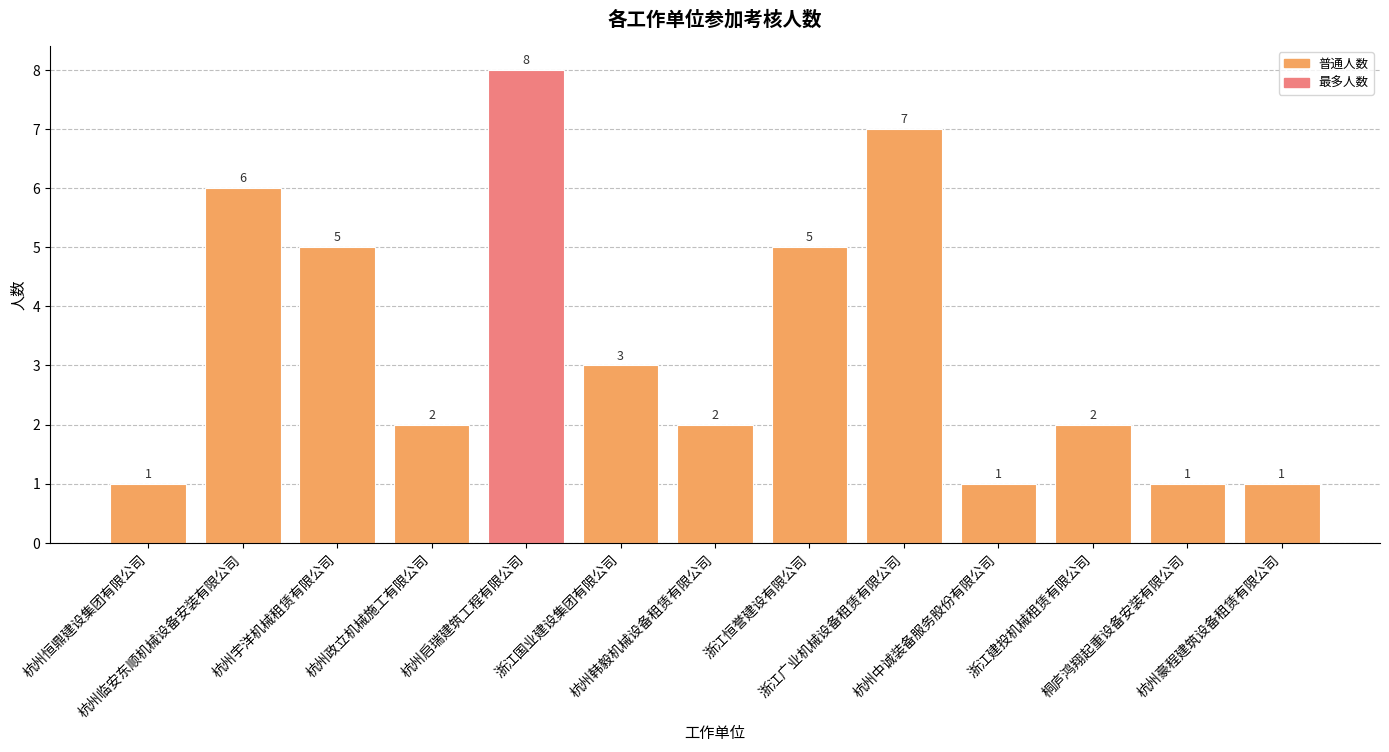

What is the maximum value shown in the chart?

8